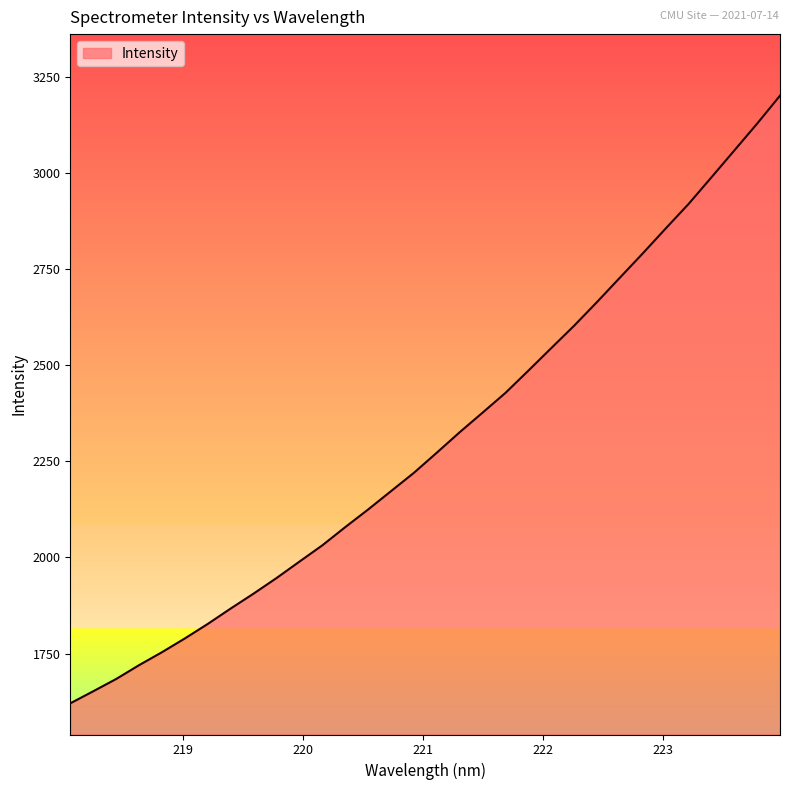

What is the difference between the maximum and minimum values?

1579.8